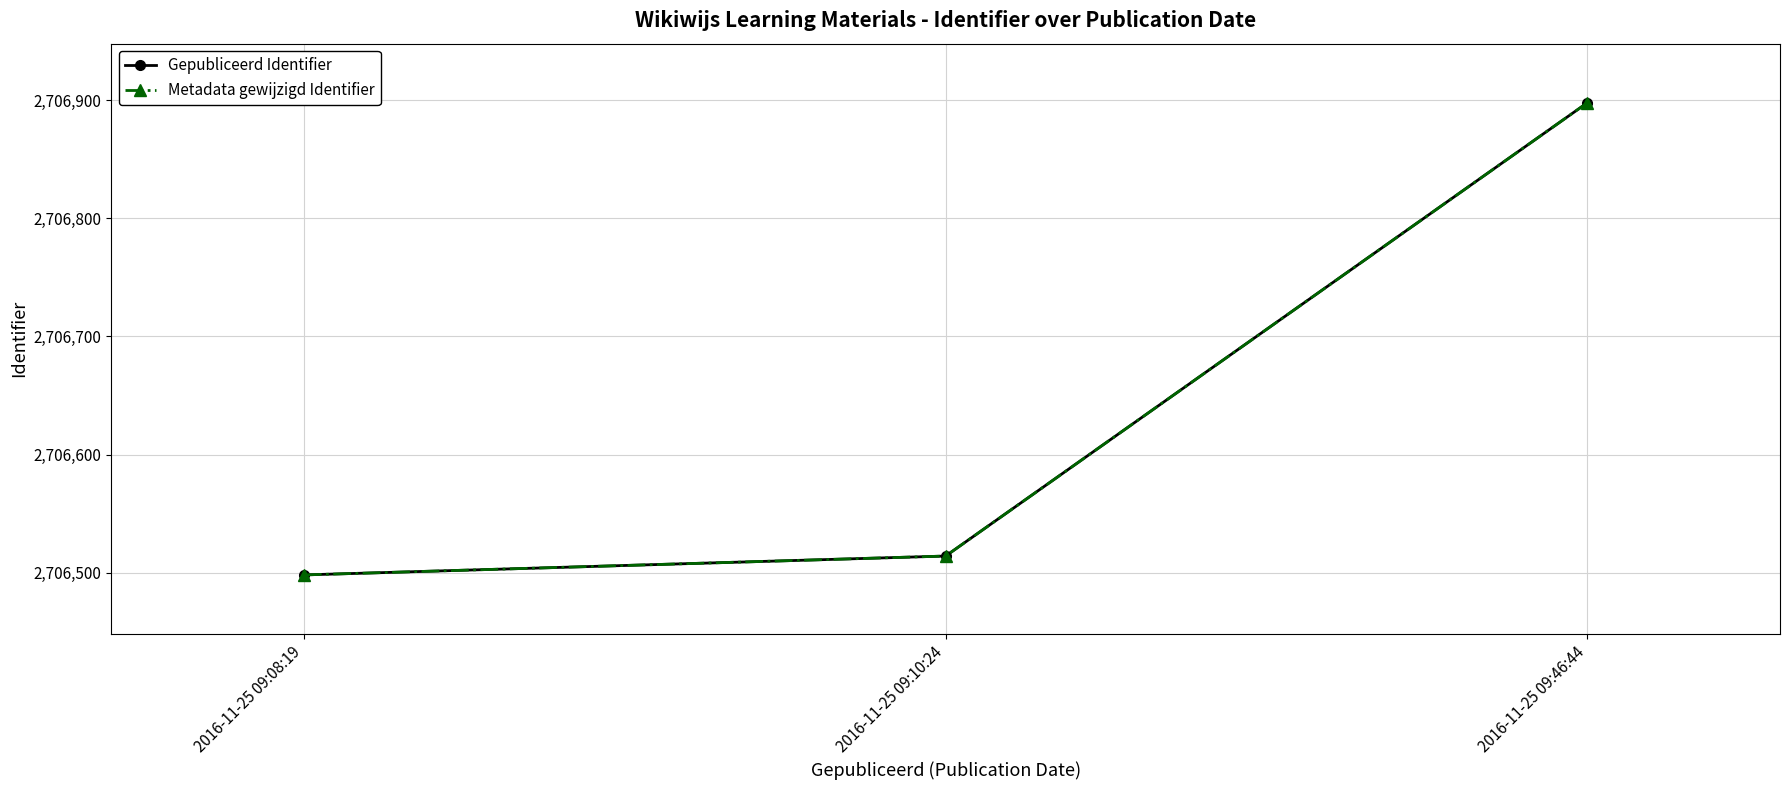

Is it true that Gepubliceerd Identifier equals 757765 at 2016-11-25 09:46:44?

False